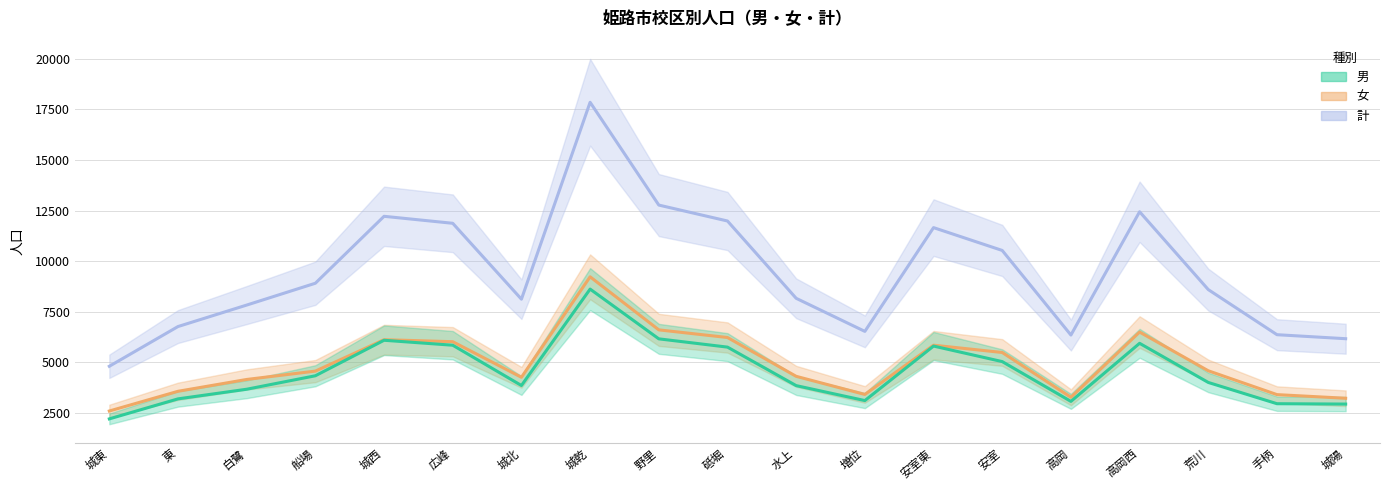

What is the minimum value for 計?

4811